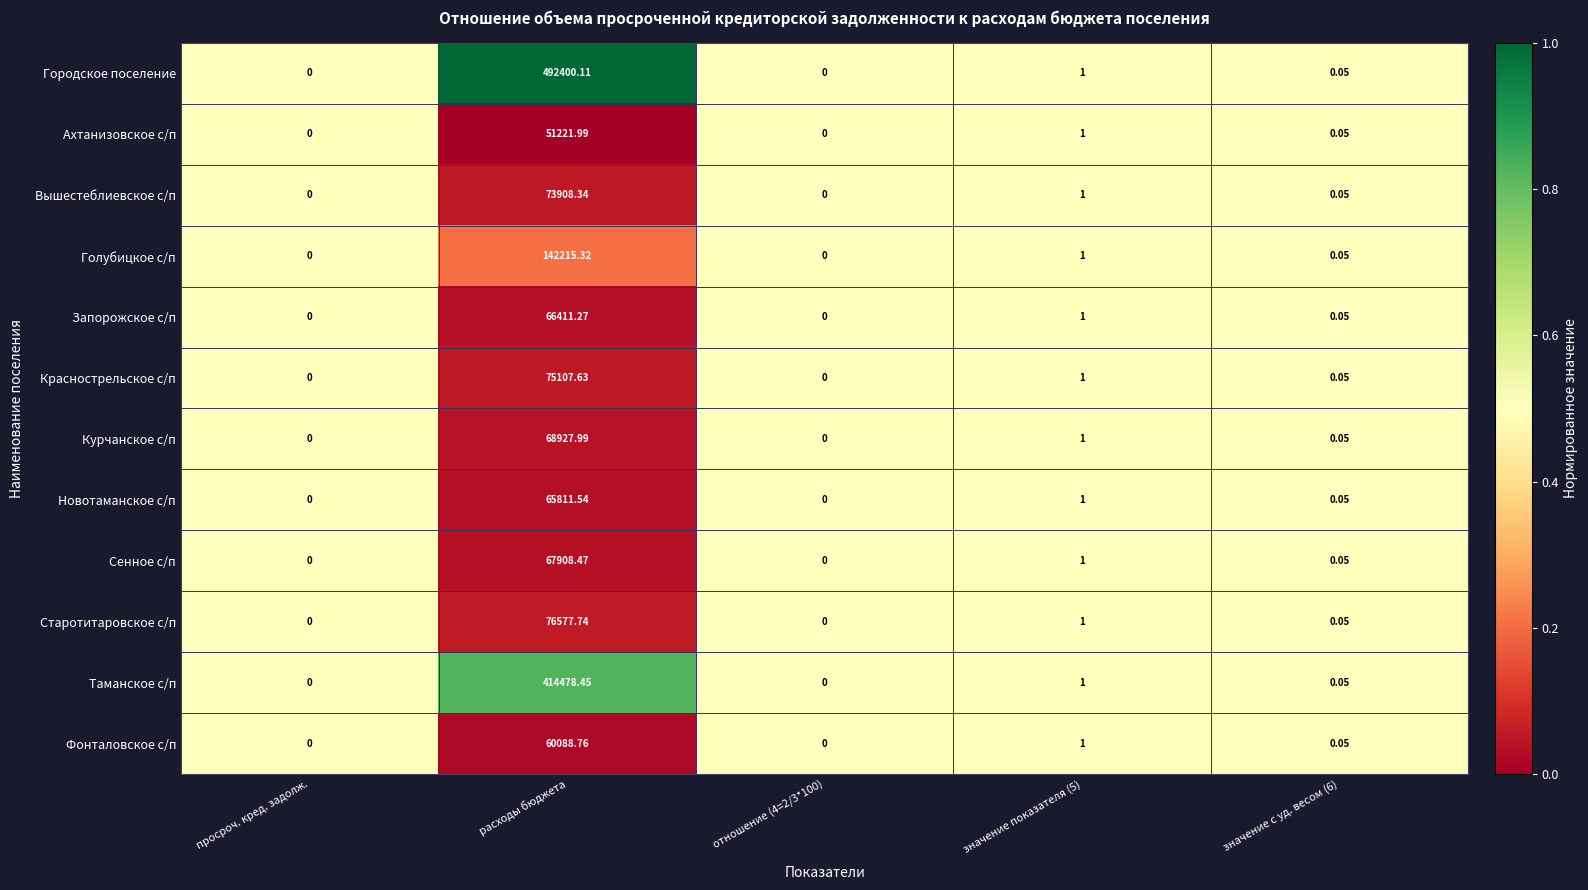

At which category is the sum across all series the highest?

расходы бюджета